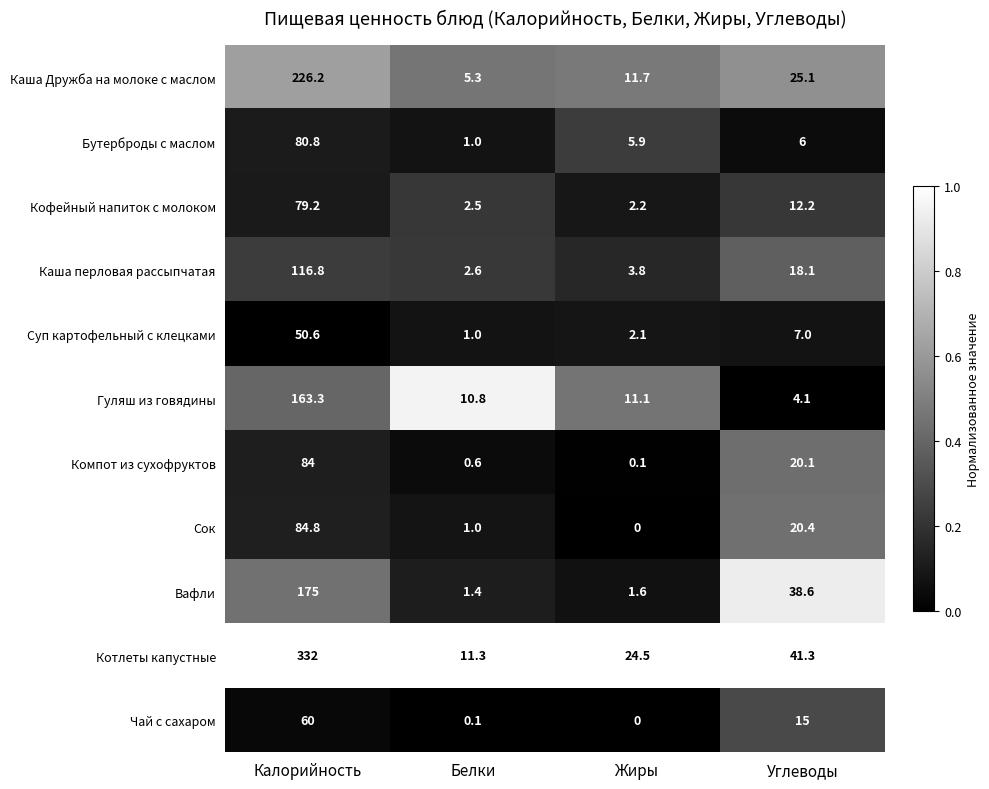

What is the sum of all Каша перловая рассыпчатая values?

141.3